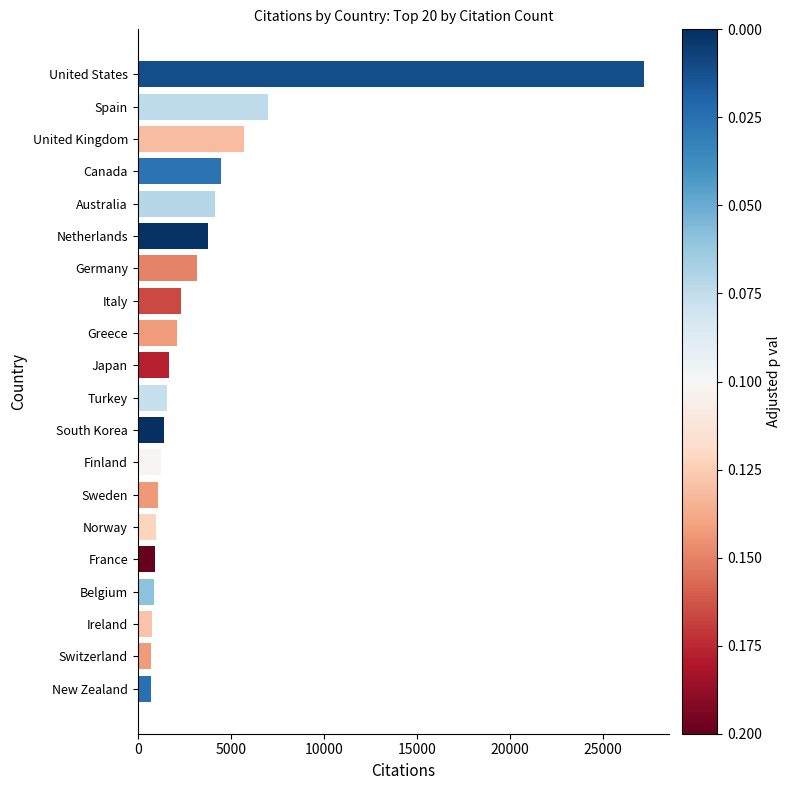

The chart shows a value of 4458 at Canada. True or false?

True